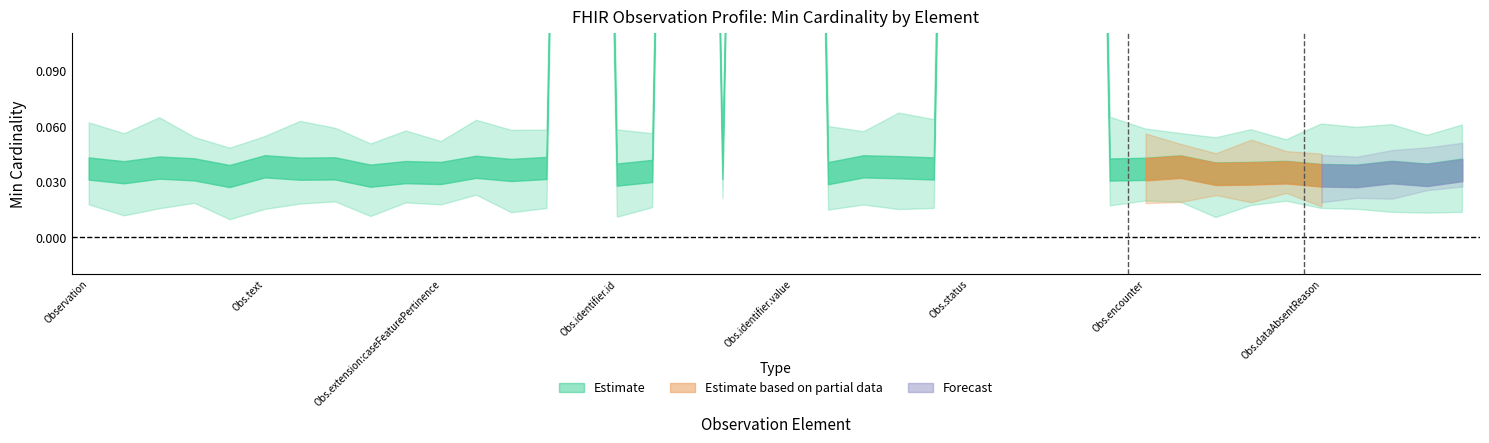

What is the label of the 40th point from the right?

Observation